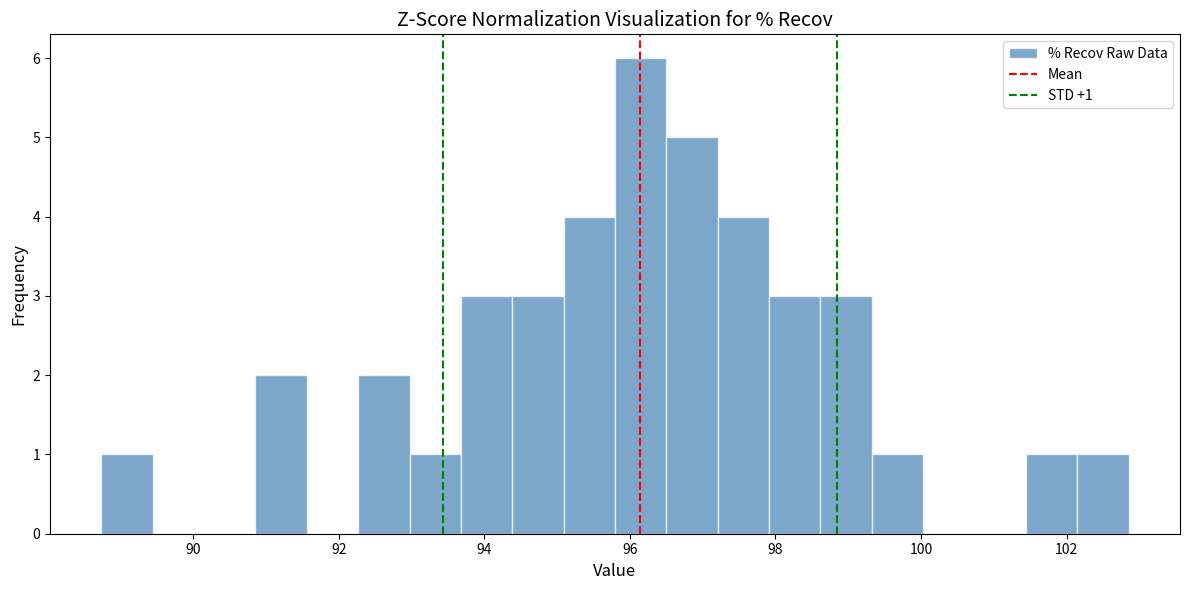

Read against the x-axis, roughly where is the centre of the tallest bar?

96.2